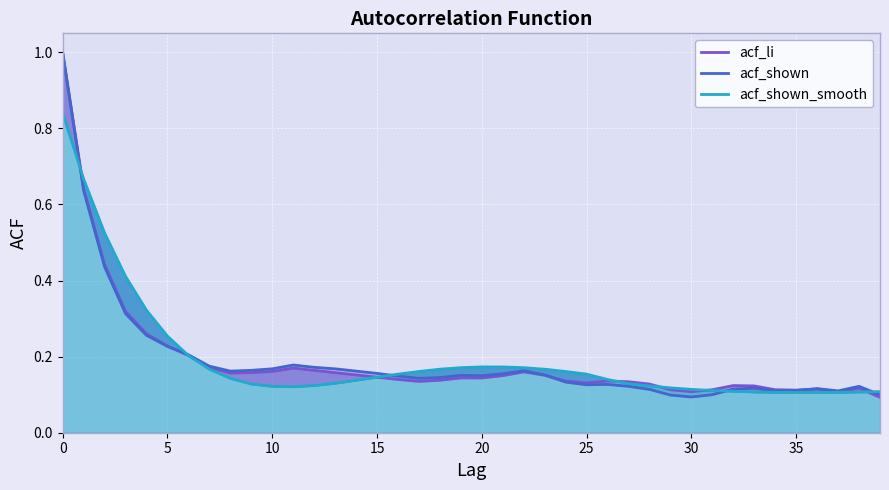

Which series ends up on top after the final intersection of acf_li and acf_shown?

acf_shown